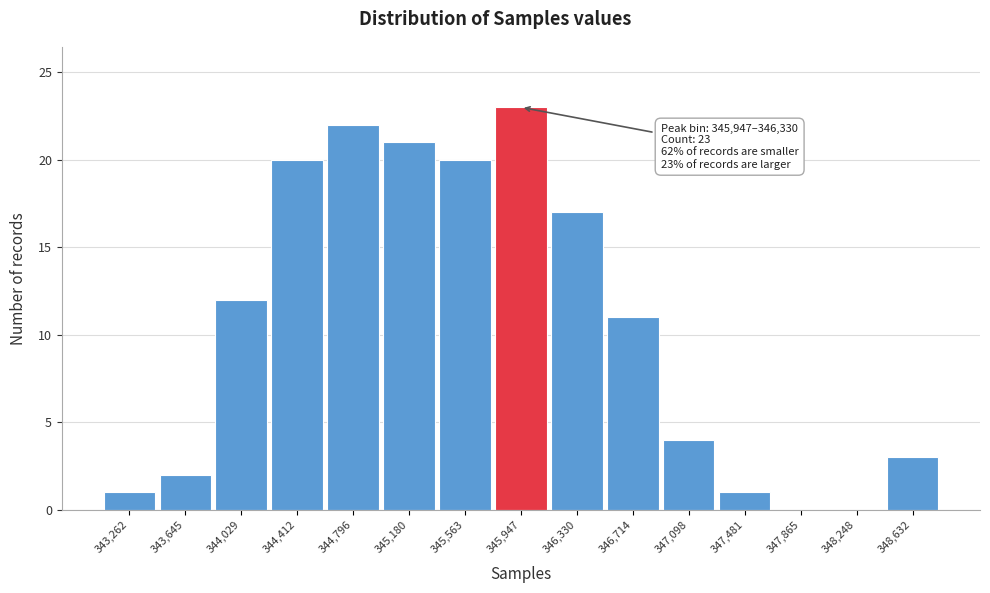

Reading right to left, list all the values displayed in this chart.

348,632=3	348,248=0	347,865=0	347,481=1	347,098=4	346,714=11	346,330=17	345,947=23	345,563=20	345,180=21	344,796=22	344,412=20	344,029=12	343,645=2	343,262=1